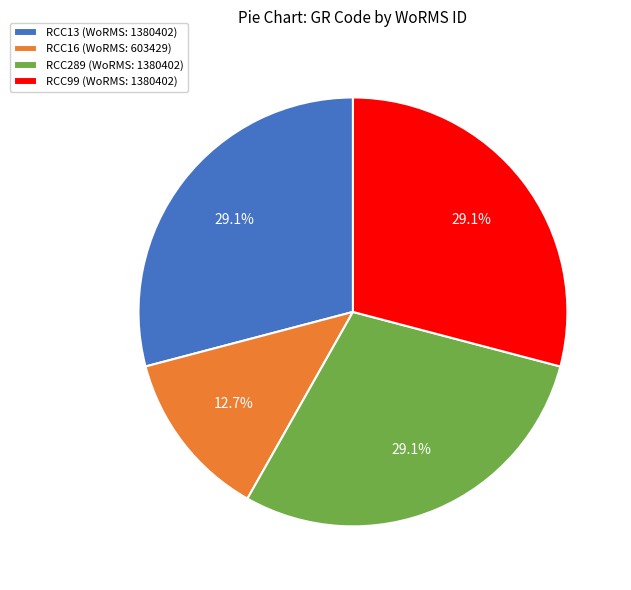

Count the number of slices in the pie.

4